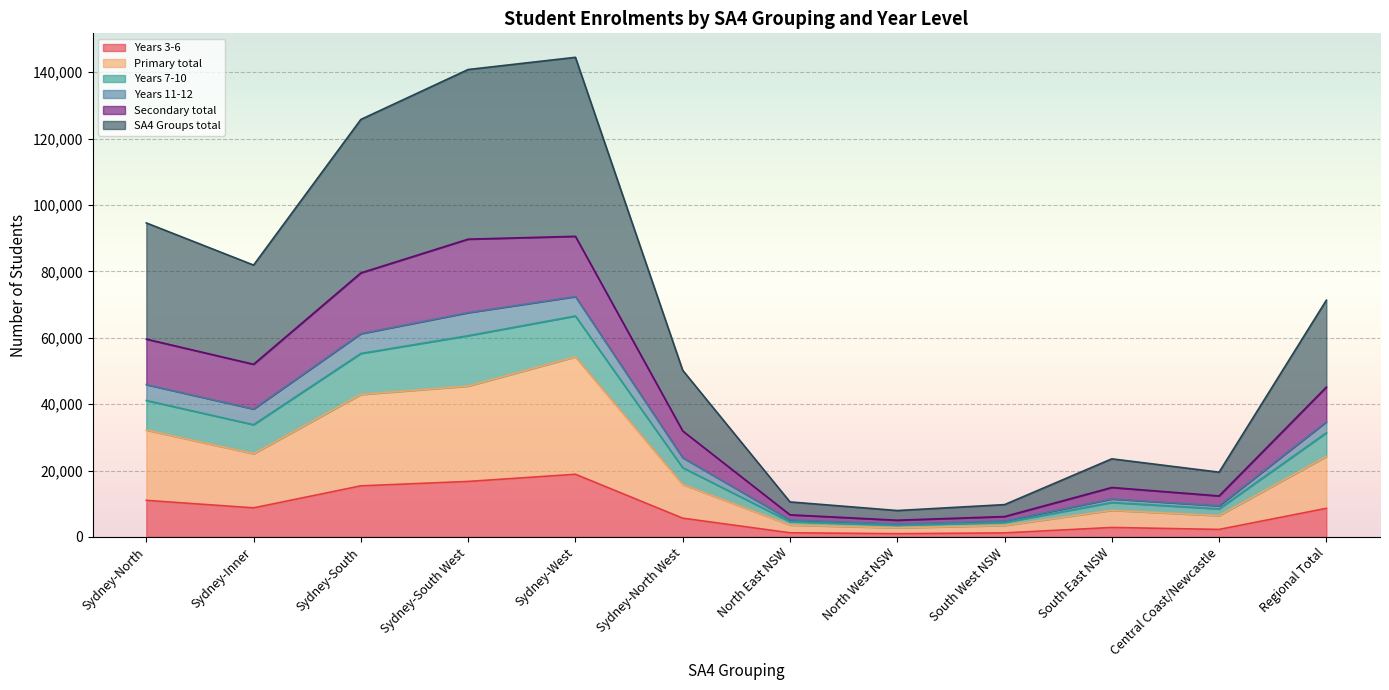

Which has a higher value, Sydney-North West or South East NSW?

Sydney-North West